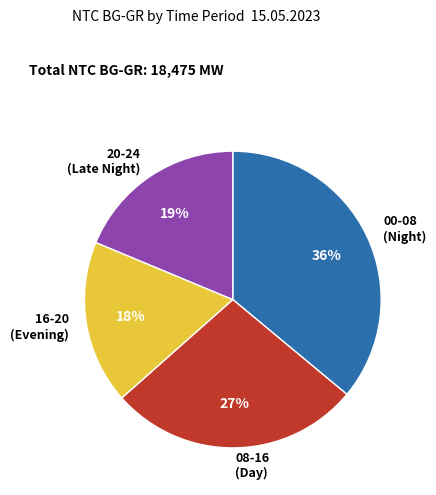

Which slice is the smallest?

16-20 (Evening)